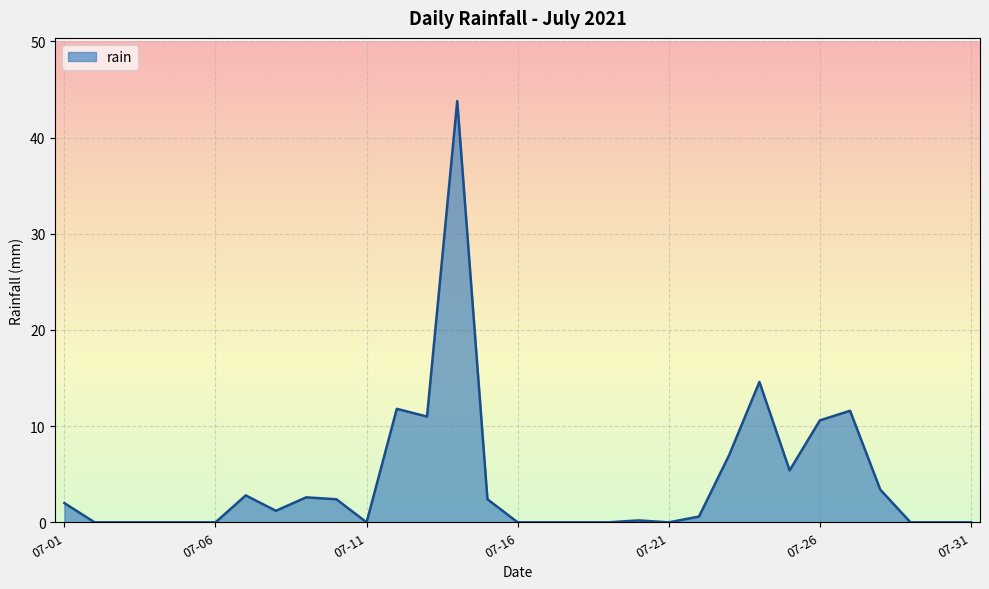

What is the maximum value shown in the chart?

43.8